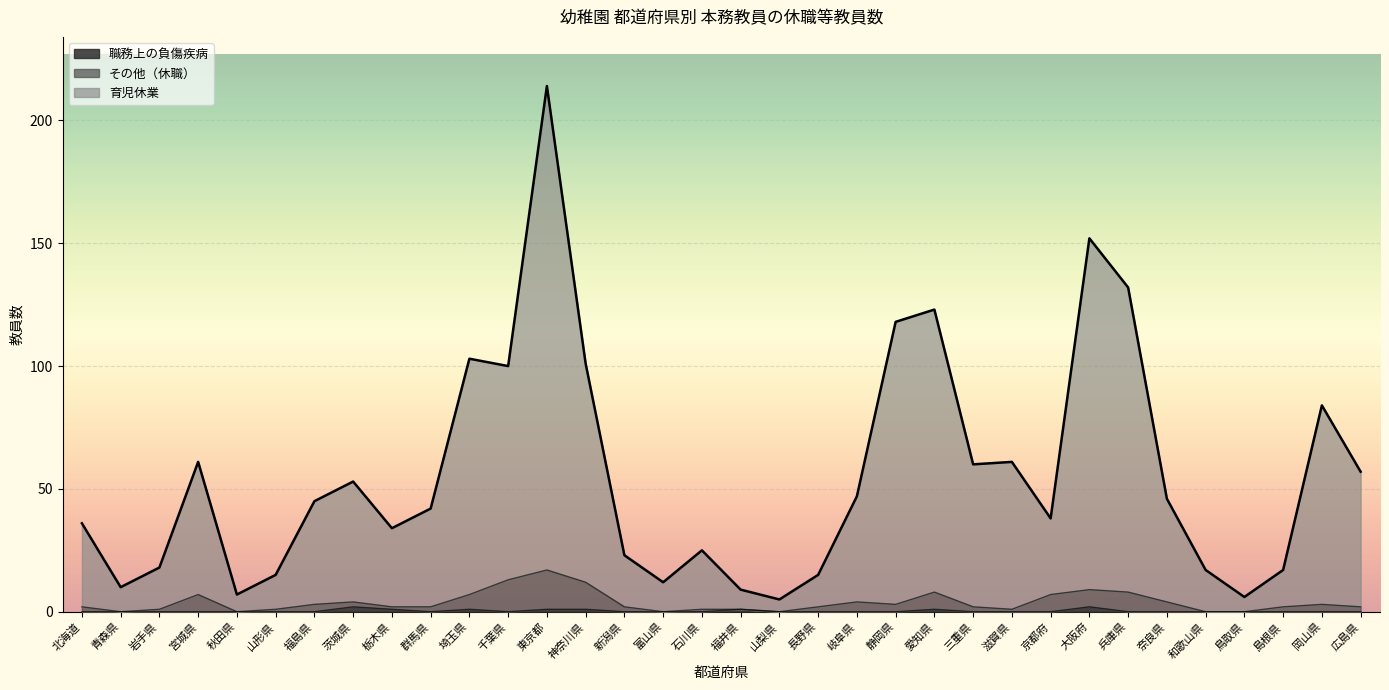

Reading left to right, what are all the values shown in this chart?

育児休業: 北海道=36	青森県=10	岩手県=18	宮城県=61	秋田県=7	山形県=15	福島県=45	茨城県=53	栃木県=34	群馬県=42	埼玉県=103	千葉県=100	東京都=214	神奈川県=101	新潟県=23	富山県=12	石川県=25	福井県=9	山梨県=5	長野県=15	岐阜県=47	静岡県=118	愛知県=123	三重県=60	滋賀県=61	京都府=38	大阪府=152	兵庫県=132	奈良県=46	和歌山県=17	鳥取県=6	島根県=17	岡山県=84	広島県=57
その他（休職）: 北海道=2	青森県=0	岩手県=1	宮城県=7	秋田県=0	山形県=1	福島県=3	茨城県=4	栃木県=2	群馬県=2	埼玉県=7	千葉県=13	東京都=17	神奈川県=12	新潟県=2	富山県=0	石川県=1	福井県=1	山梨県=0	長野県=2	岐阜県=4	静岡県=3	愛知県=8	三重県=2	滋賀県=1	京都府=7	大阪府=9	兵庫県=8	奈良県=4	和歌山県=0	鳥取県=0	島根県=2	岡山県=3	広島県=2
職務上の負傷疾病: 北海道=0	青森県=0	岩手県=0	宮城県=0	秋田県=0	山形県=0	福島県=0	茨城県=2	栃木県=1	群馬県=0	埼玉県=1	千葉県=0	東京都=1	神奈川県=1	新潟県=0	富山県=0	石川県=0	福井県=1	山梨県=0	長野県=0	岐阜県=0	静岡県=0	愛知県=1	三重県=0	滋賀県=0	京都府=0	大阪府=2	兵庫県=0	奈良県=0	和歌山県=0	鳥取県=0	島根県=0	岡山県=0	広島県=0